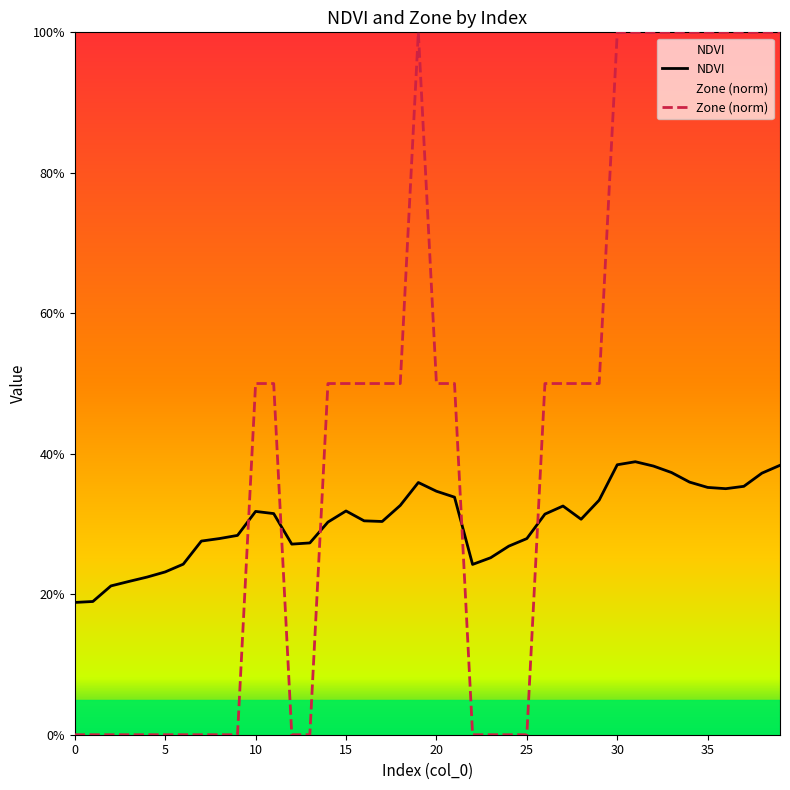

What are all the series names shown in the legend?

NDVI, Zone (norm)